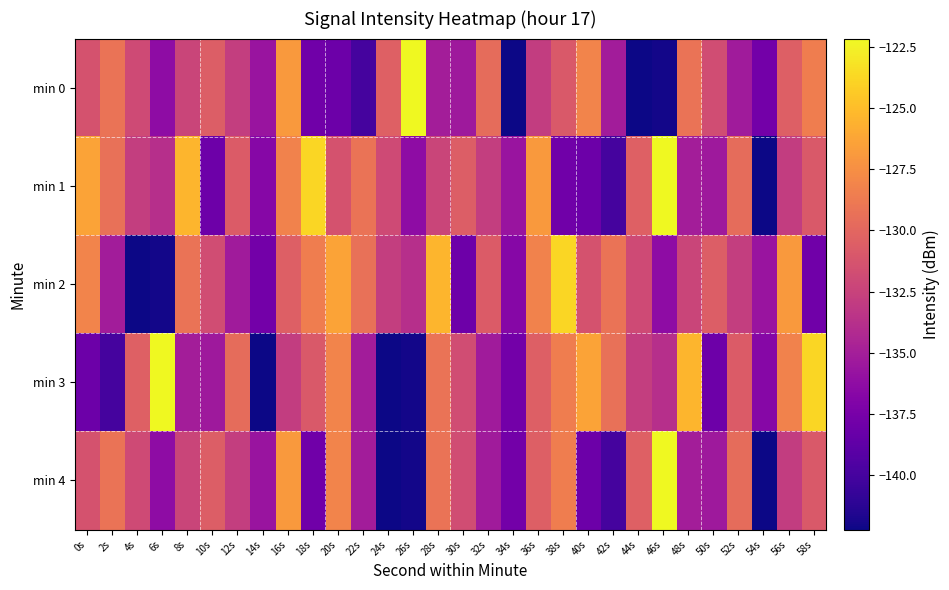

Reading left to right, list all the values displayed in this chart.

min 0: 0s=-131.4	2s=-129.1	4s=-131.9	6s=-136.3	8s=-132.3	10s=-130.6	12s=-132.8	14s=-135.7	16s=-126.9	18s=-137.8	20s=-138.1	22s=-140.0	24s=-130.5	26s=-122.2	28s=-135.1	30s=-135.4	32s=-129.7	34s=-142.2	36s=-132.9	38s=-130.9	40s=-128.2	42s=-135.1	44s=-142.2	46s=-142.0	48s=-129.2	50s=-131.8	52s=-135.2	54s=-137.7	56s=-130.5	58s=-128.6
min 1: 0s=-126.4	2s=-129.4	4s=-132.8	6s=-133.8	8s=-125.4	10s=-138.0	12s=-130.8	14s=-136.7	16s=-128.2	18s=-123.7	20s=-131.4	22s=-129.1	24s=-131.9	26s=-136.3	28s=-132.3	30s=-130.6	32s=-132.8	34s=-135.7	36s=-126.9	38s=-137.8	40s=-138.1	42s=-140.0	44s=-130.5	46s=-122.2	48s=-135.1	50s=-135.4	52s=-129.7	54s=-142.2	56s=-132.9	58s=-130.9
min 2: 0s=-128.2	2s=-135.1	4s=-142.2	6s=-142.0	8s=-129.2	10s=-131.8	12s=-135.2	14s=-137.7	16s=-130.5	18s=-128.6	20s=-126.4	22s=-129.4	24s=-132.8	26s=-133.8	28s=-125.4	30s=-138.0	32s=-130.8	34s=-136.7	36s=-128.2	38s=-123.7	40s=-131.4	42s=-129.1	44s=-131.9	46s=-136.3	48s=-132.3	50s=-130.6	52s=-132.8	54s=-135.7	56s=-126.9	58s=-137.8
min 3: 0s=-138.1	2s=-140.0	4s=-130.5	6s=-122.2	8s=-135.1	10s=-135.4	12s=-129.7	14s=-142.2	16s=-132.9	18s=-130.9	20s=-128.2	22s=-135.1	24s=-142.2	26s=-142.0	28s=-129.2	30s=-131.8	32s=-135.2	34s=-137.7	36s=-130.5	38s=-128.6	40s=-126.4	42s=-129.4	44s=-132.8	46s=-133.8	48s=-125.4	50s=-138.0	52s=-130.8	54s=-136.7	56s=-128.2	58s=-123.7
min 4: 0s=-131.4	2s=-129.1	4s=-131.9	6s=-136.3	8s=-132.3	10s=-130.6	12s=-132.8	14s=-135.7	16s=-126.9	18s=-137.8	20s=-128.2	22s=-135.1	24s=-142.2	26s=-142.0	28s=-129.2	30s=-131.8	32s=-135.2	34s=-137.7	36s=-130.5	38s=-128.6	40s=-138.1	42s=-140.0	44s=-130.5	46s=-122.2	48s=-135.1	50s=-135.4	52s=-129.7	54s=-142.2	56s=-132.9	58s=-130.9